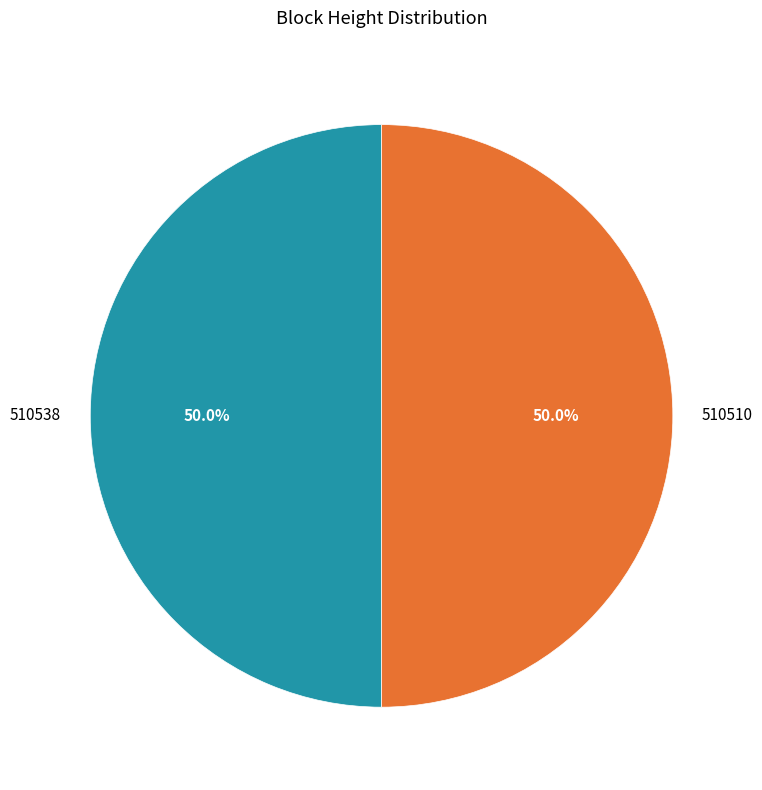

How many slices are in this pie chart?

2